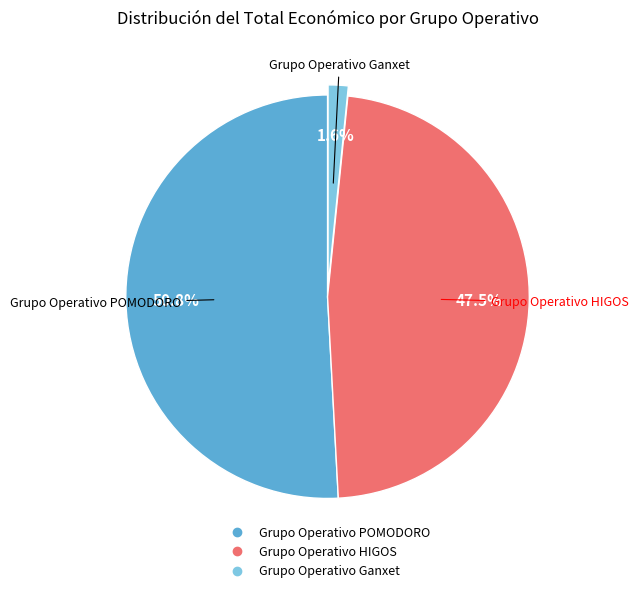

Which slice is the smallest?

Grupo Operativo Ganxet